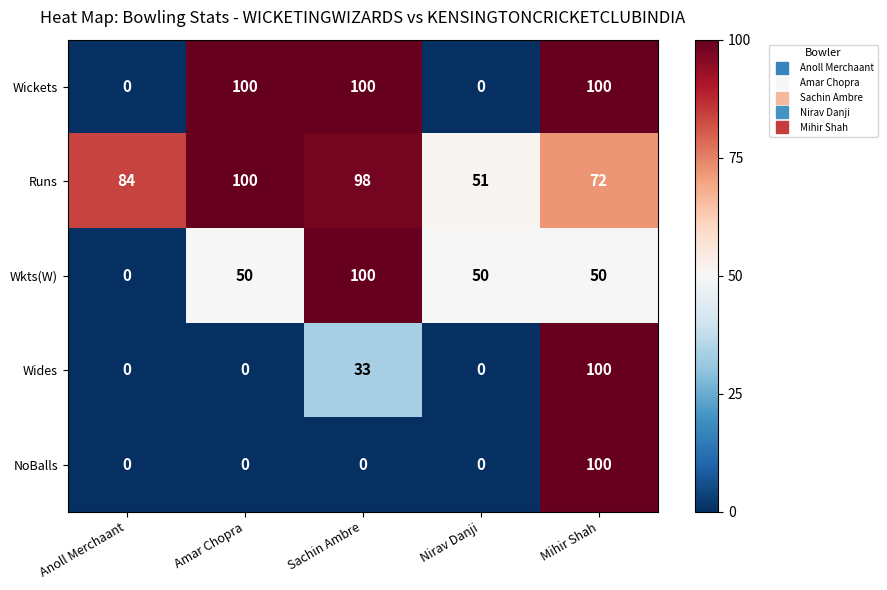

What is the average value of the NoBalls series?

20